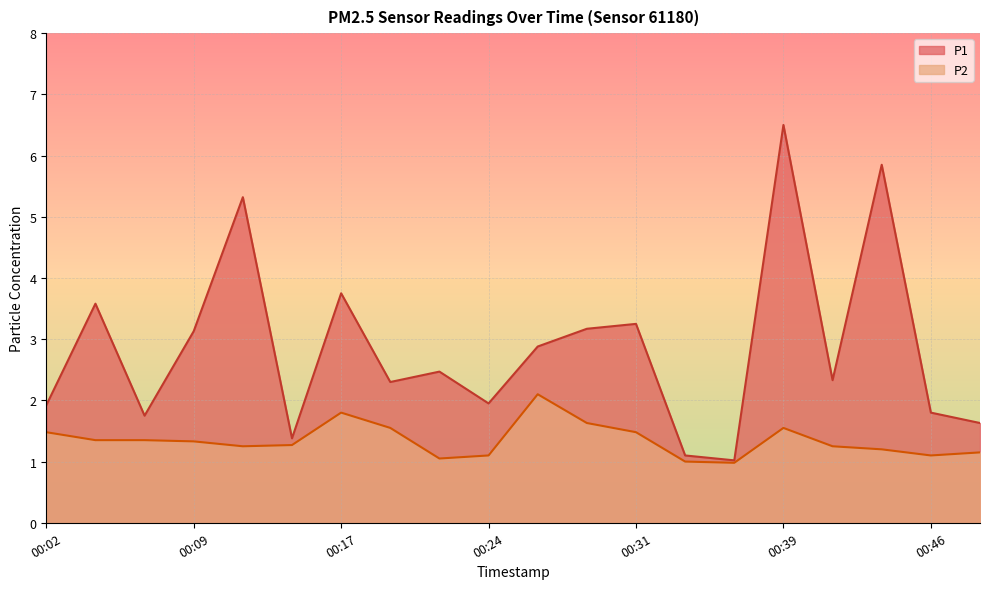

What is the difference between the maximum and minimum values in the P1 series?

5.5